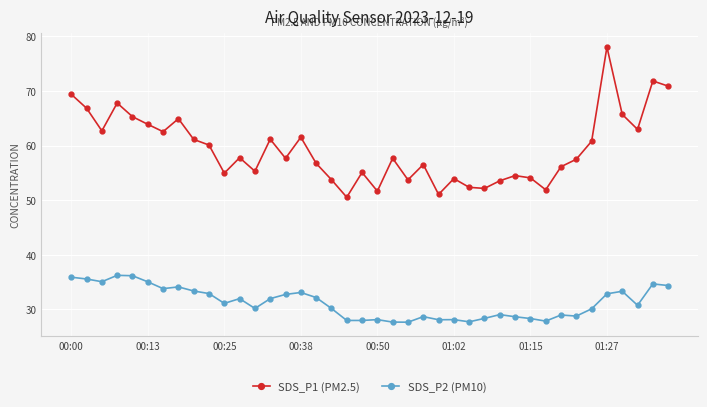

What are all the series names shown in the legend?

SDS_P1 (PM2.5), SDS_P2 (PM10)